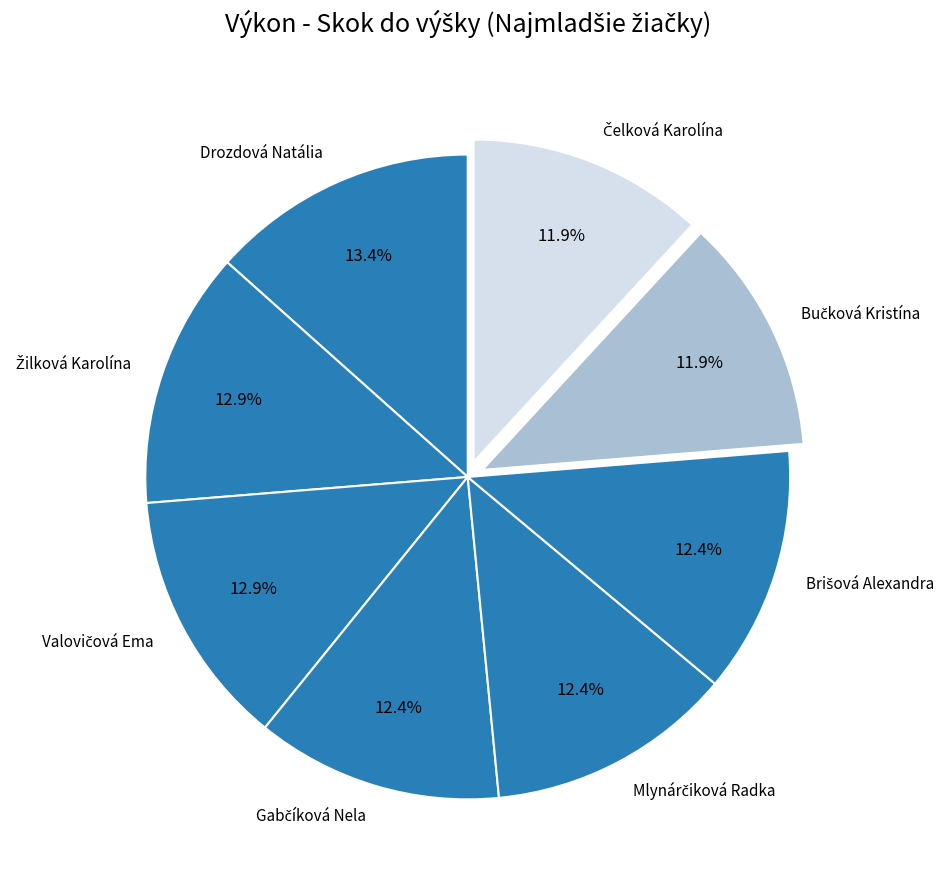

Is Drozdová Natália the majority of the pie?

No